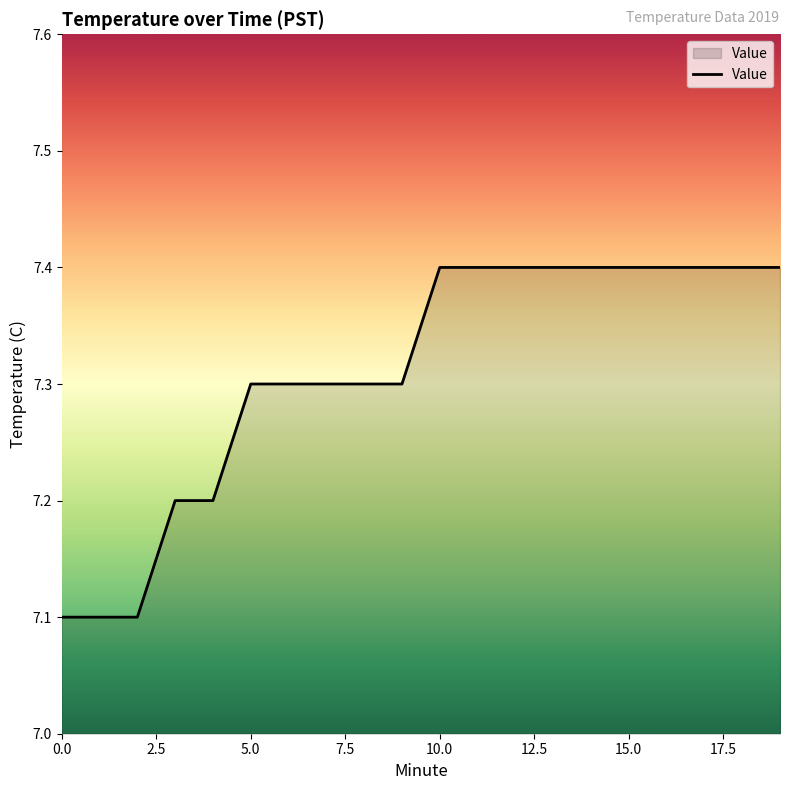

What is the difference between the maximum and minimum values?

0.3